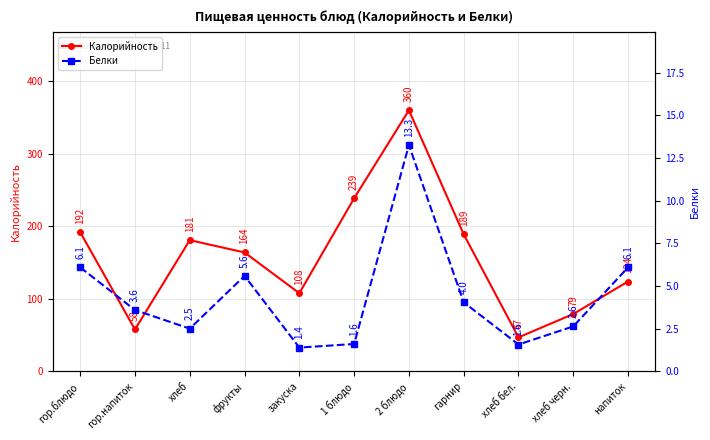

True or false: Калорийность and Белки cross at least once.

False